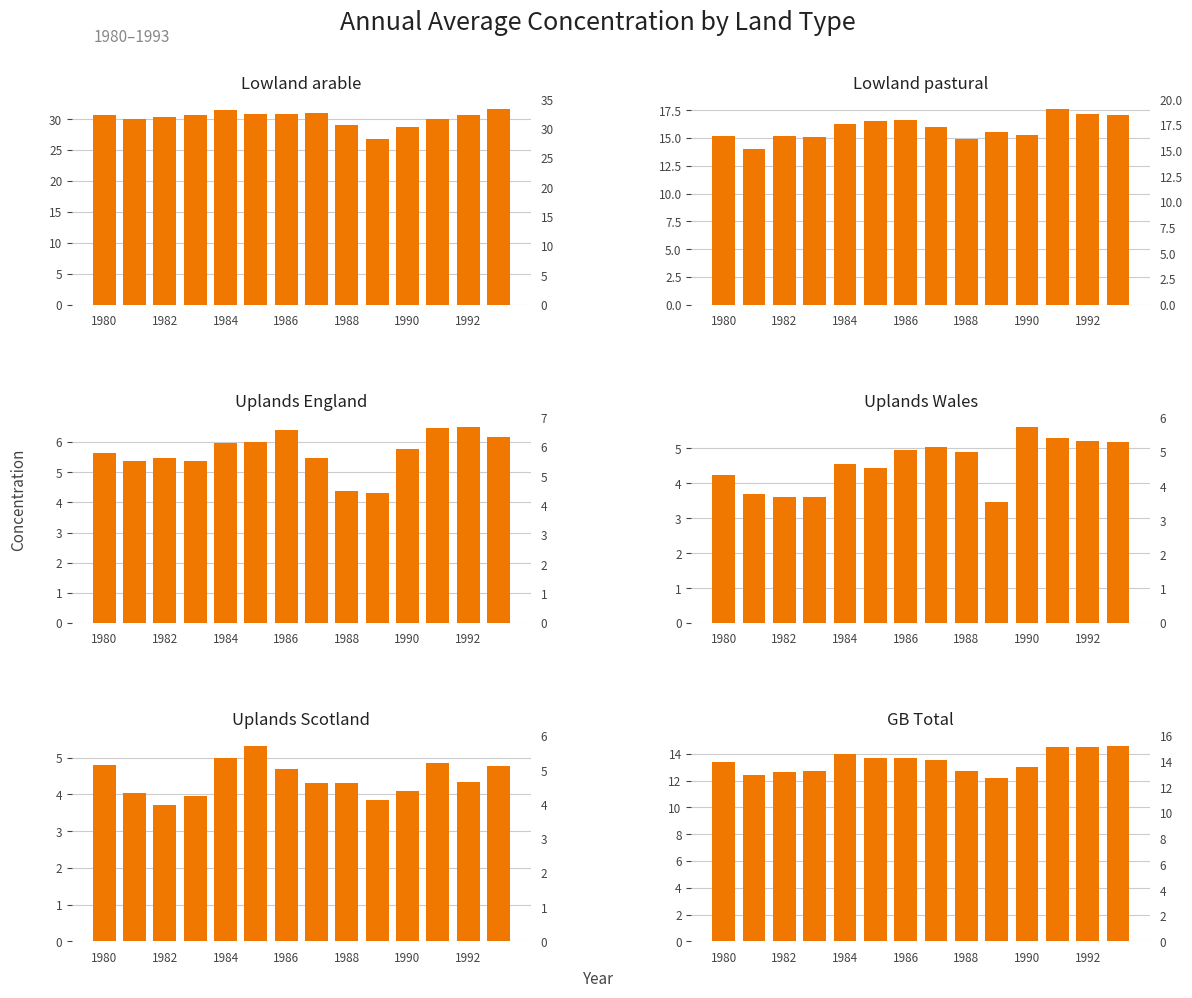

What is the sum of the Lowland arable values at 13 and 8?

60.7